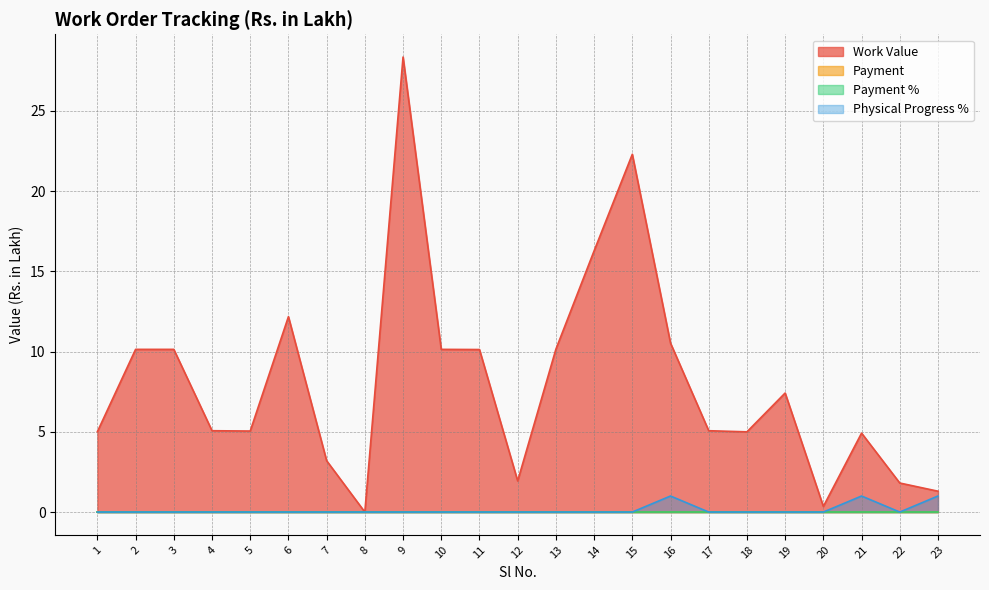

What is the highest value of the Physical Progress % series?

1.0